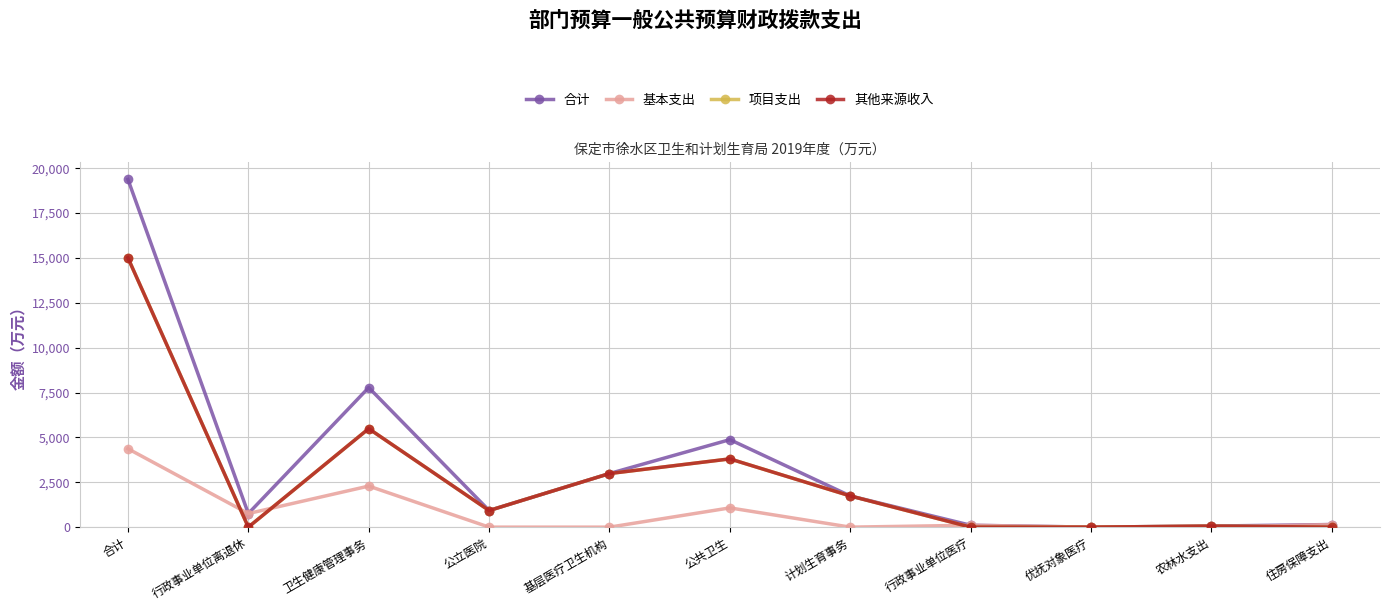

Rank the series by their maximum value, from lowest to highest.

基本支出, 项目支出, 其他来源收入, 合计